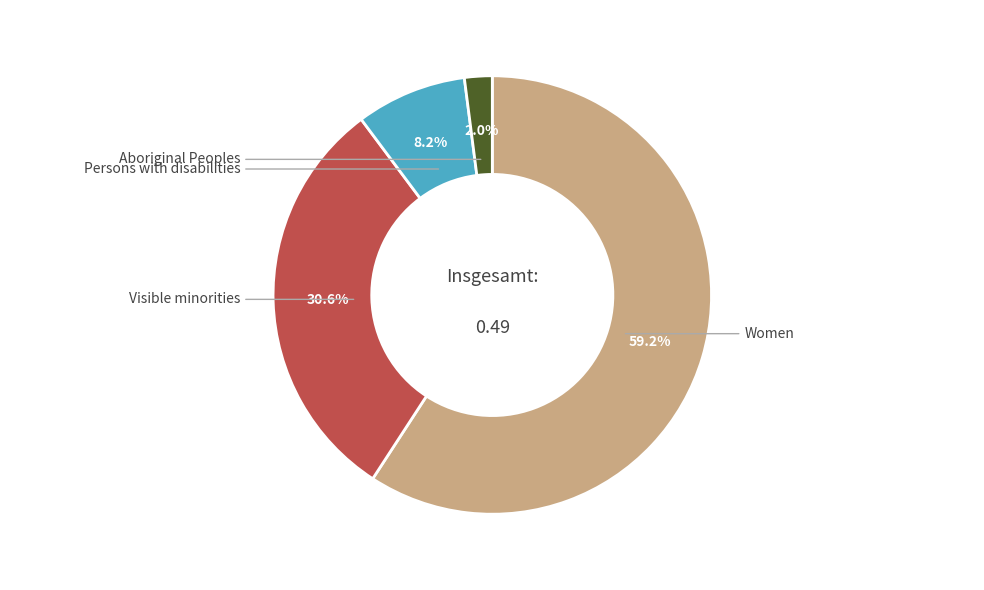

Is there any slice that represents more than half of the pie?

Yes